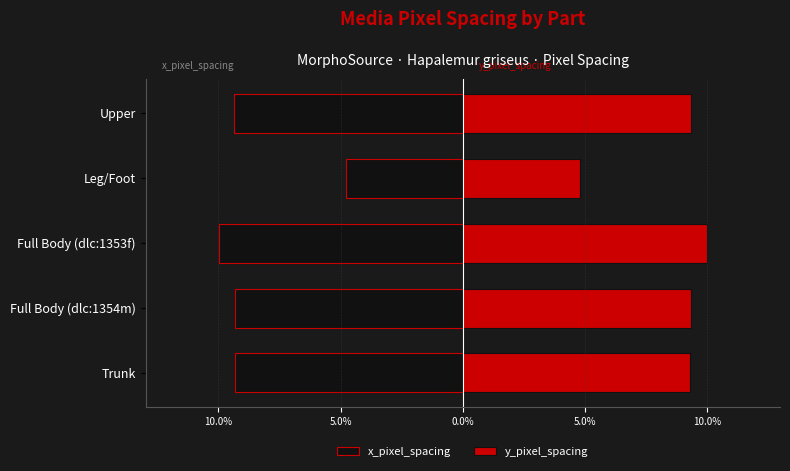

Is it true that y_pixel_spacing equals 0.1 at Trunk?

False